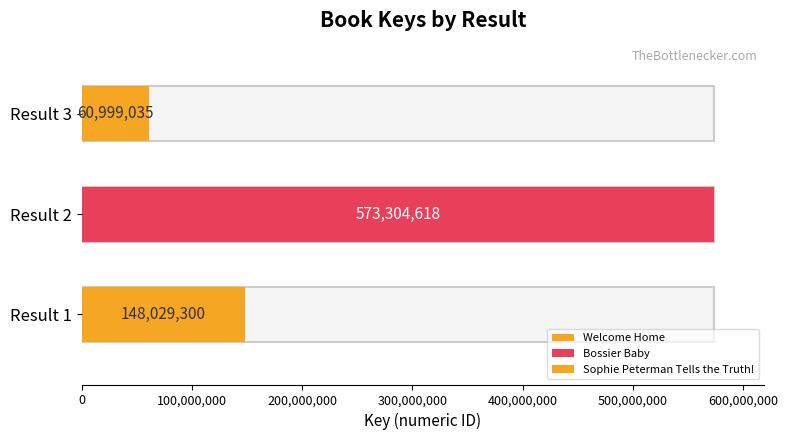

What is the greatest value displayed?

573304618